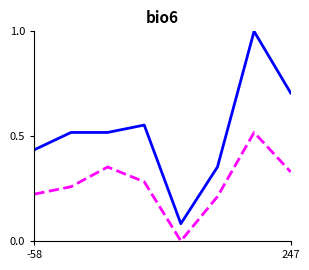

What is the maximum value shown in the chart?

1.0